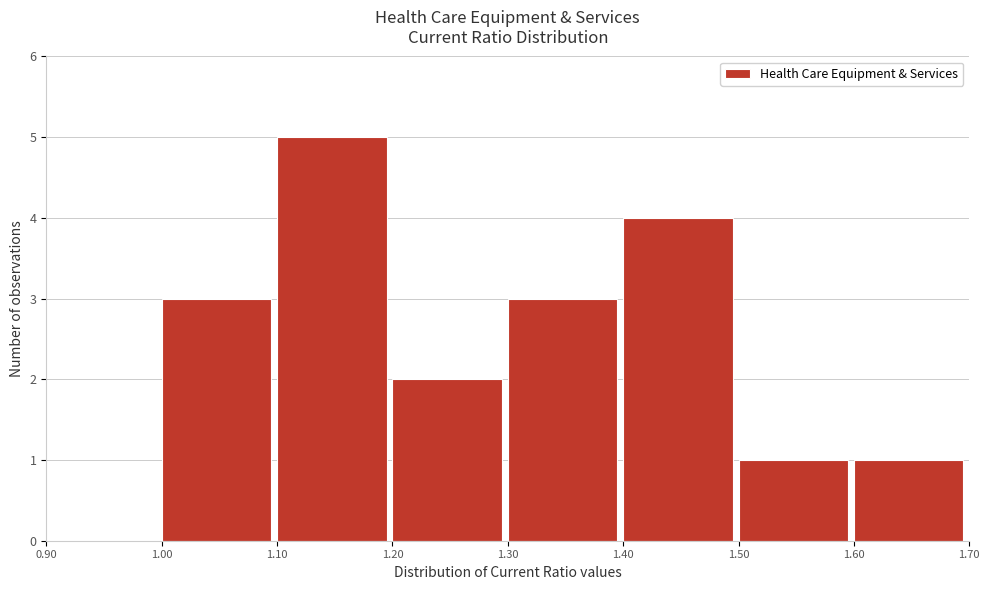

Reading left to right, transcribe this chart: for each bar, give the range it covers on the x-axis and its height. The values are not printed on the chart, so give them approximately, as read against the axis.

0.90 to 1.00: 0
1.00 to 1.10: 3
1.10 to 1.20: 5
1.20 to 1.30: 2
1.30 to 1.40: 3
1.40 to 1.50: 4
1.50 to 1.60: 1
1.60 to 1.70: 1